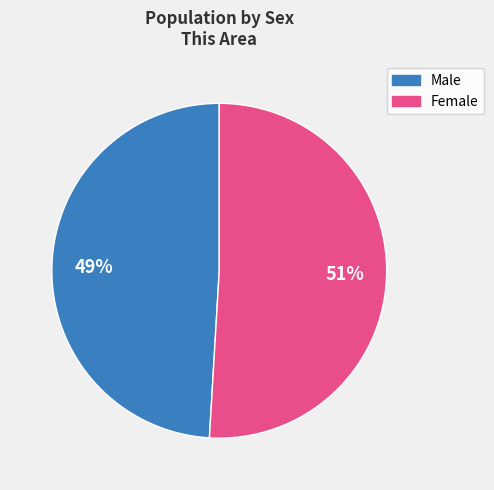

Does Male account for over 50% of the chart?

No